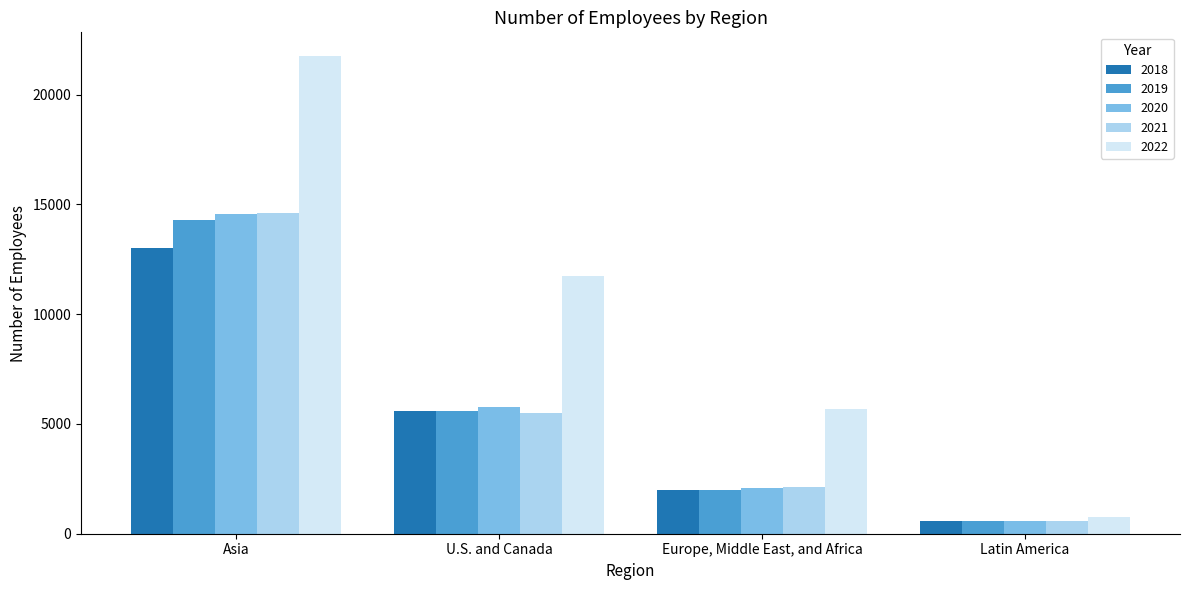

Reading right to left, transcribe all the data shown in this chart.

2018: 600	2000	5600	13000
2019: 600	2000	5600	14300
2020: 600	2100	5750	14550
2021: 600	2150	5500	14600
2022: 750	5700	11750	21750